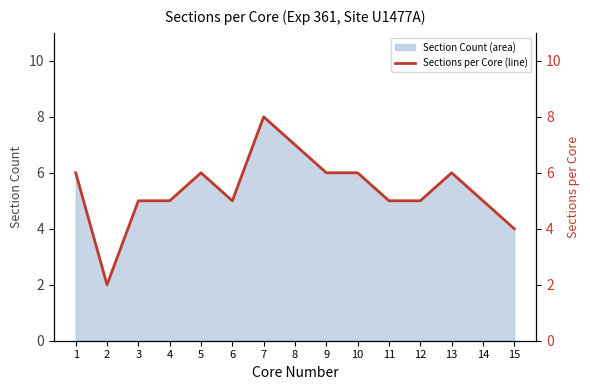

What is the sum of all values?

81